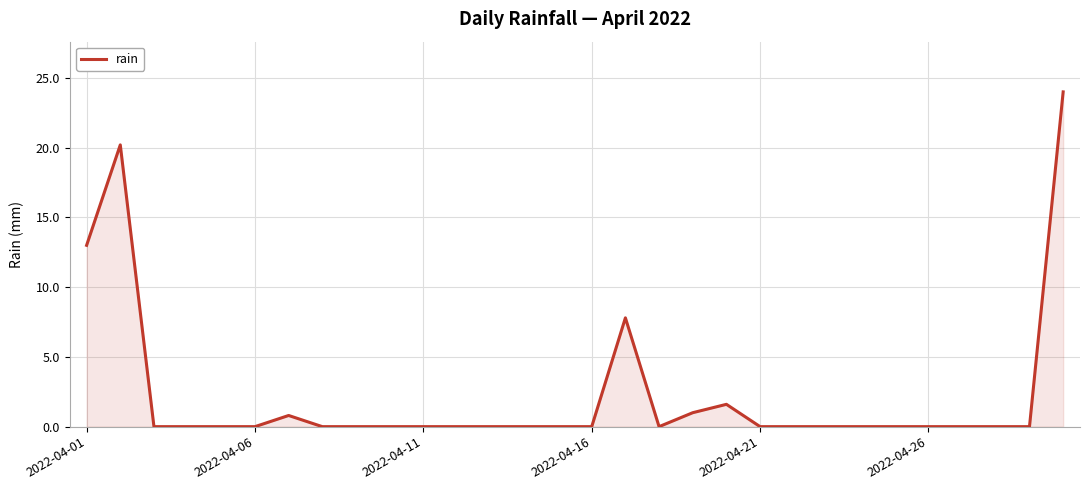

Reading left to right, what are all the values shown in this chart?

13.0	20.2	0.0	0.0	0.0	0.0	0.8	0.0	0.0	0.0	0.0	0.0	0.0	0.0	0.0	0.0	7.8	0.0	1.0	1.6	0.0	0.0	0.0	0.0	0.0	0.0	0.0	0.0	0.0	24.0